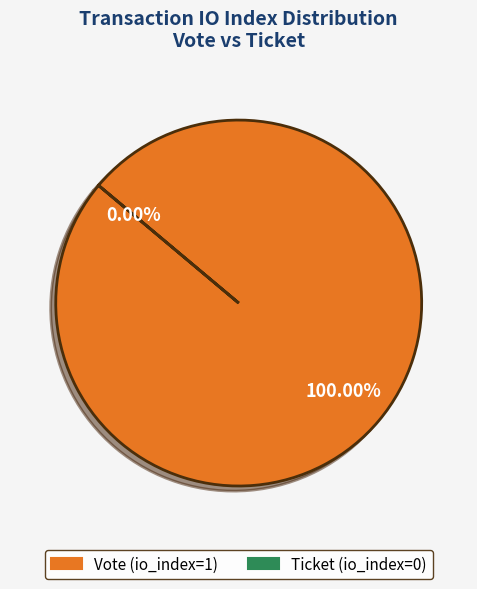

How many slices are in this pie chart?

2